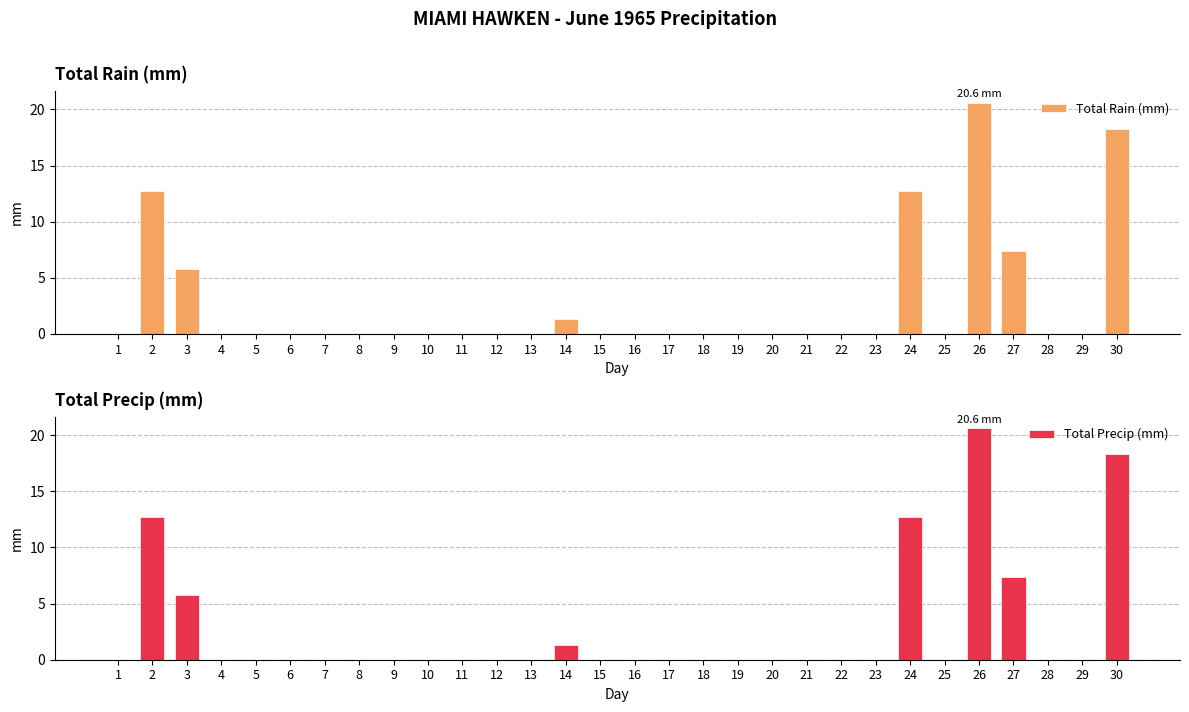

What is the difference between the maximum and second lowest values in the Total Precip (mm) series?

20.6